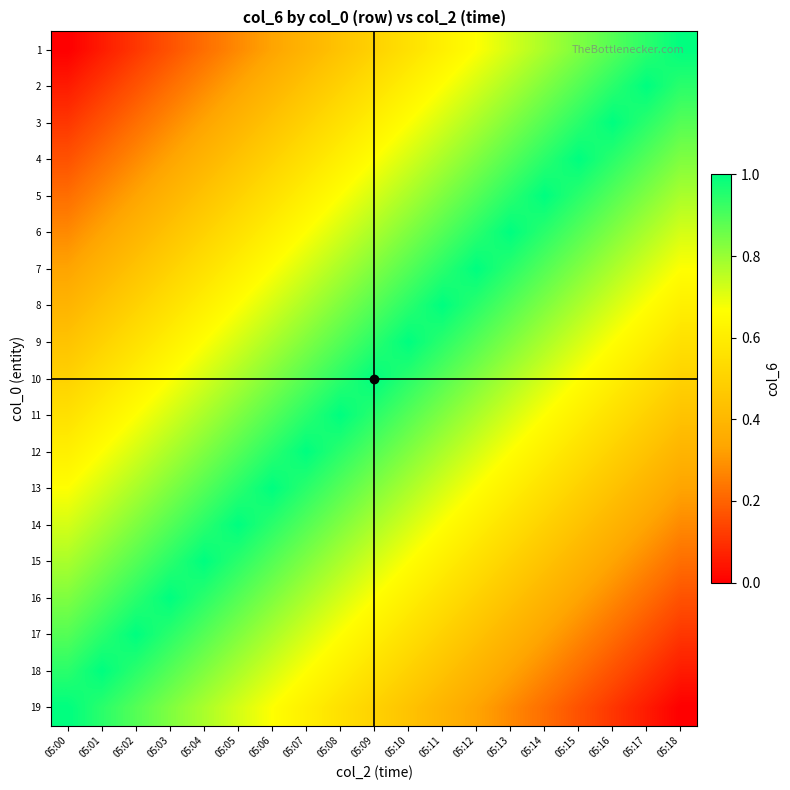

Reading right to left, what are all the values shown in this chart?

1: 05:18=1.0	05:17=0.9	05:16=0.9	05:15=0.8	05:14=0.8	05:13=0.7	05:12=0.7	05:11=0.6	05:10=0.6	05:09=0.5	05:08=0.4	05:07=0.4	05:06=0.3	05:05=0.3	05:04=0.2	05:03=0.2	05:02=0.1	05:01=0.1	05:00=0.0
2: 05:18=0.9	05:17=1.0	05:16=0.9	05:15=0.9	05:14=0.8	05:13=0.8	05:12=0.7	05:11=0.7	05:10=0.6	05:09=0.6	05:08=0.5	05:07=0.4	05:06=0.4	05:05=0.3	05:04=0.3	05:03=0.2	05:02=0.2	05:01=0.1	05:00=0.1
3: 05:18=0.9	05:17=0.9	05:16=1.0	05:15=0.9	05:14=0.9	05:13=0.8	05:12=0.8	05:11=0.7	05:10=0.7	05:09=0.6	05:08=0.6	05:07=0.5	05:06=0.4	05:05=0.4	05:04=0.3	05:03=0.3	05:02=0.2	05:01=0.2	05:00=0.1
4: 05:18=0.8	05:17=0.9	05:16=0.9	05:15=1.0	05:14=0.9	05:13=0.9	05:12=0.8	05:11=0.8	05:10=0.7	05:09=0.7	05:08=0.6	05:07=0.6	05:06=0.5	05:05=0.4	05:04=0.4	05:03=0.3	05:02=0.3	05:01=0.2	05:00=0.2
5: 05:18=0.8	05:17=0.8	05:16=0.9	05:15=0.9	05:14=1.0	05:13=0.9	05:12=0.9	05:11=0.8	05:10=0.8	05:09=0.7	05:08=0.7	05:07=0.6	05:06=0.6	05:05=0.5	05:04=0.4	05:03=0.4	05:02=0.3	05:01=0.3	05:00=0.2
6: 05:18=0.7	05:17=0.8	05:16=0.8	05:15=0.9	05:14=0.9	05:13=1.0	05:12=0.9	05:11=0.9	05:10=0.8	05:09=0.8	05:08=0.7	05:07=0.7	05:06=0.6	05:05=0.6	05:04=0.5	05:03=0.4	05:02=0.4	05:01=0.3	05:00=0.3
7: 05:18=0.7	05:17=0.7	05:16=0.8	05:15=0.8	05:14=0.9	05:13=0.9	05:12=1.0	05:11=0.9	05:10=0.9	05:09=0.8	05:08=0.8	05:07=0.7	05:06=0.7	05:05=0.6	05:04=0.6	05:03=0.5	05:02=0.4	05:01=0.4	05:00=0.3
8: 05:18=0.6	05:17=0.7	05:16=0.7	05:15=0.8	05:14=0.8	05:13=0.9	05:12=0.9	05:11=1.0	05:10=0.9	05:09=0.9	05:08=0.8	05:07=0.8	05:06=0.7	05:05=0.7	05:04=0.6	05:03=0.6	05:02=0.5	05:01=0.4	05:00=0.4
9: 05:18=0.6	05:17=0.6	05:16=0.7	05:15=0.7	05:14=0.8	05:13=0.8	05:12=0.9	05:11=0.9	05:10=1.0	05:09=0.9	05:08=0.9	05:07=0.8	05:06=0.8	05:05=0.7	05:04=0.7	05:03=0.6	05:02=0.6	05:01=0.5	05:00=0.4
10: 05:18=0.5	05:17=0.6	05:16=0.6	05:15=0.7	05:14=0.7	05:13=0.8	05:12=0.8	05:11=0.9	05:10=0.9	05:09=1.0	05:08=0.9	05:07=0.9	05:06=0.8	05:05=0.8	05:04=0.7	05:03=0.7	05:02=0.6	05:01=0.6	05:00=0.5
11: 05:18=0.4	05:17=0.5	05:16=0.6	05:15=0.6	05:14=0.7	05:13=0.7	05:12=0.8	05:11=0.8	05:10=0.9	05:09=0.9	05:08=1.0	05:07=0.9	05:06=0.9	05:05=0.8	05:04=0.8	05:03=0.7	05:02=0.7	05:01=0.6	05:00=0.6
12: 05:18=0.4	05:17=0.4	05:16=0.5	05:15=0.6	05:14=0.6	05:13=0.7	05:12=0.7	05:11=0.8	05:10=0.8	05:09=0.9	05:08=0.9	05:07=1.0	05:06=0.9	05:05=0.9	05:04=0.8	05:03=0.8	05:02=0.7	05:01=0.7	05:00=0.6
13: 05:18=0.3	05:17=0.4	05:16=0.4	05:15=0.5	05:14=0.6	05:13=0.6	05:12=0.7	05:11=0.7	05:10=0.8	05:09=0.8	05:08=0.9	05:07=0.9	05:06=1.0	05:05=0.9	05:04=0.9	05:03=0.8	05:02=0.8	05:01=0.7	05:00=0.7
14: 05:18=0.3	05:17=0.3	05:16=0.4	05:15=0.4	05:14=0.5	05:13=0.6	05:12=0.6	05:11=0.7	05:10=0.7	05:09=0.8	05:08=0.8	05:07=0.9	05:06=0.9	05:05=1.0	05:04=0.9	05:03=0.9	05:02=0.8	05:01=0.8	05:00=0.7
15: 05:18=0.2	05:17=0.3	05:16=0.3	05:15=0.4	05:14=0.4	05:13=0.5	05:12=0.6	05:11=0.6	05:10=0.7	05:09=0.7	05:08=0.8	05:07=0.8	05:06=0.9	05:05=0.9	05:04=1.0	05:03=0.9	05:02=0.9	05:01=0.8	05:00=0.8
16: 05:18=0.2	05:17=0.2	05:16=0.3	05:15=0.3	05:14=0.4	05:13=0.4	05:12=0.5	05:11=0.6	05:10=0.6	05:09=0.7	05:08=0.7	05:07=0.8	05:06=0.8	05:05=0.9	05:04=0.9	05:03=1.0	05:02=0.9	05:01=0.9	05:00=0.8
17: 05:18=0.1	05:17=0.2	05:16=0.2	05:15=0.3	05:14=0.3	05:13=0.4	05:12=0.4	05:11=0.5	05:10=0.6	05:09=0.6	05:08=0.7	05:07=0.7	05:06=0.8	05:05=0.8	05:04=0.9	05:03=0.9	05:02=1.0	05:01=0.9	05:00=0.9
18: 05:18=0.1	05:17=0.1	05:16=0.2	05:15=0.2	05:14=0.3	05:13=0.3	05:12=0.4	05:11=0.4	05:10=0.5	05:09=0.6	05:08=0.6	05:07=0.7	05:06=0.7	05:05=0.8	05:04=0.8	05:03=0.9	05:02=0.9	05:01=1.0	05:00=0.9
19: 05:18=0.0	05:17=0.1	05:16=0.1	05:15=0.2	05:14=0.2	05:13=0.3	05:12=0.3	05:11=0.4	05:10=0.4	05:09=0.5	05:08=0.6	05:07=0.6	05:06=0.7	05:05=0.7	05:04=0.8	05:03=0.8	05:02=0.9	05:01=0.9	05:00=1.0